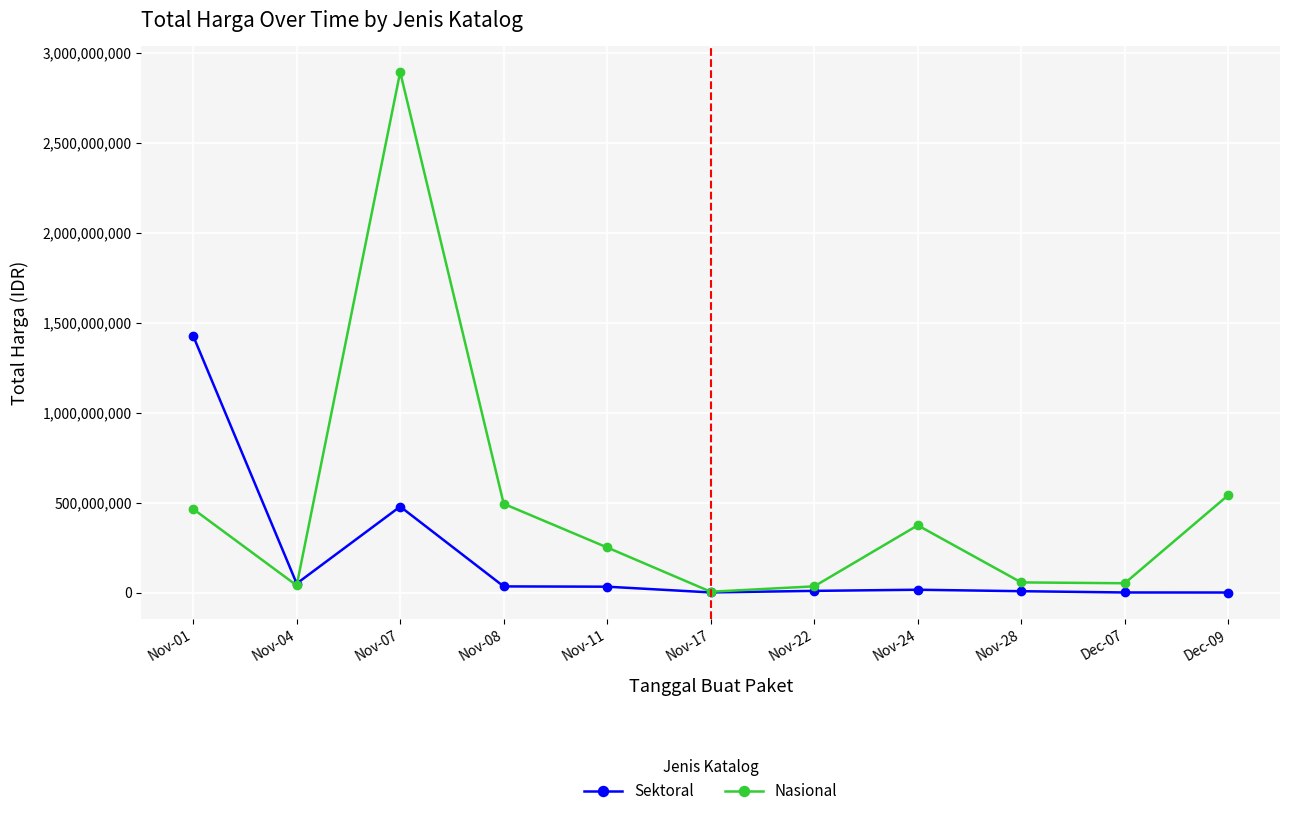

Which series has the largest range (max minus min)?

Nasional